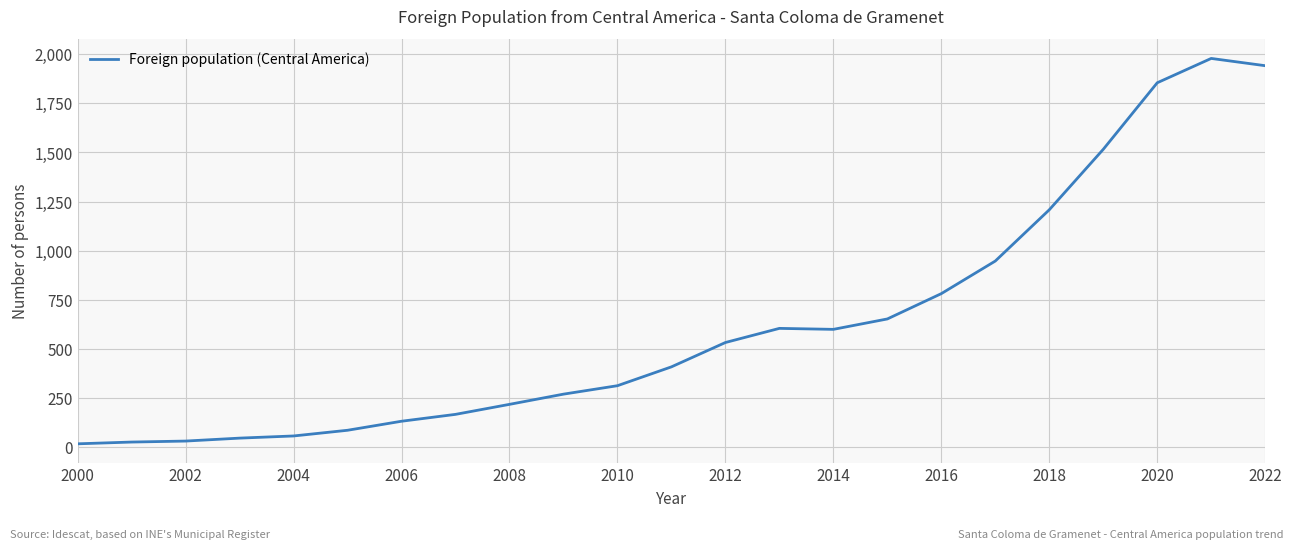

What is the greatest value displayed?

1979